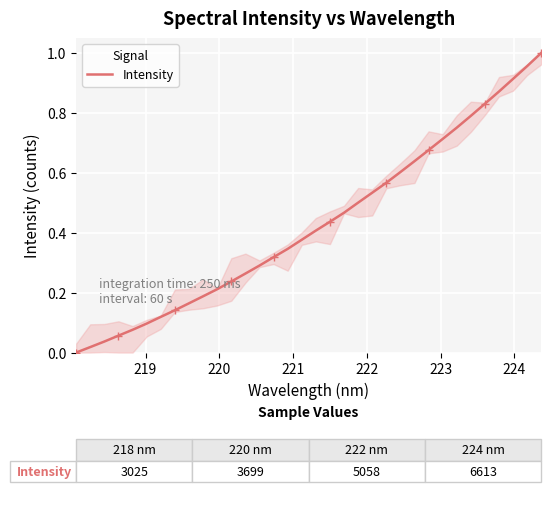

Reading right to left, what are all the values shown in this chart?

1.0	1.0	0.9	0.9	0.8	0.8	0.8	0.7	0.7	0.6	0.6	0.6	0.5	0.5	0.5	0.4	0.4	0.4	0.3	0.3	0.3	0.3	0.2	0.2	0.2	0.2	0.1	0.1	0.1	0.1	0.1	0.0	0.0	0.0